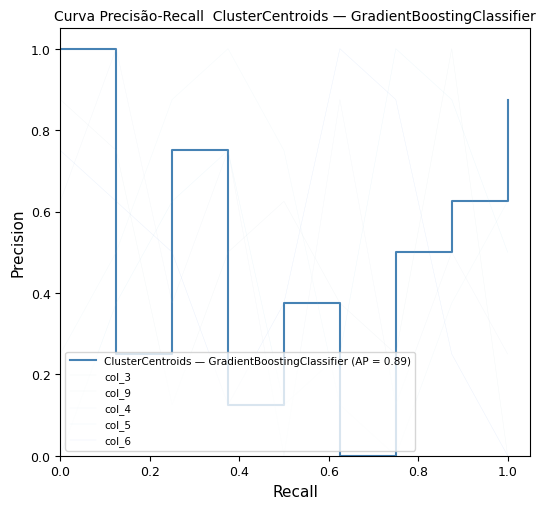

Between which two adjacent categories do col_6 and col_3 first intersect?

0.2 and 0.4